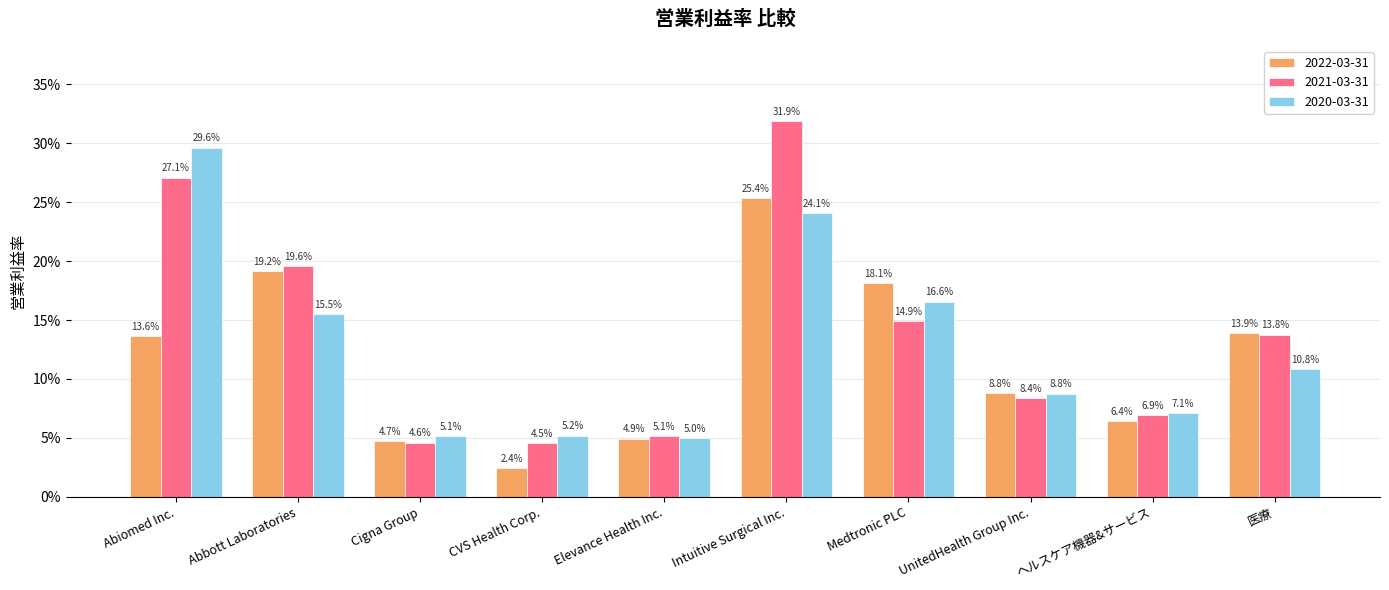

True or false: 2021-03-31 has a value of 0.2 at Abbott Laboratories.

True